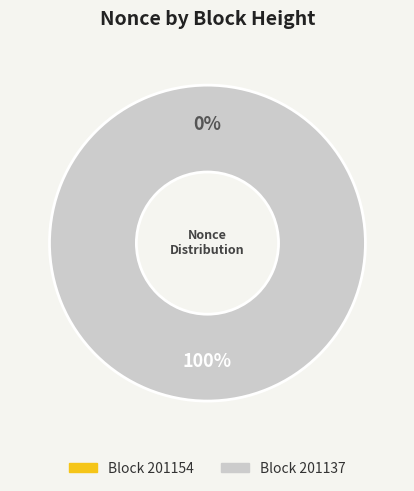

Does 201154 represent more than half of the total?

No